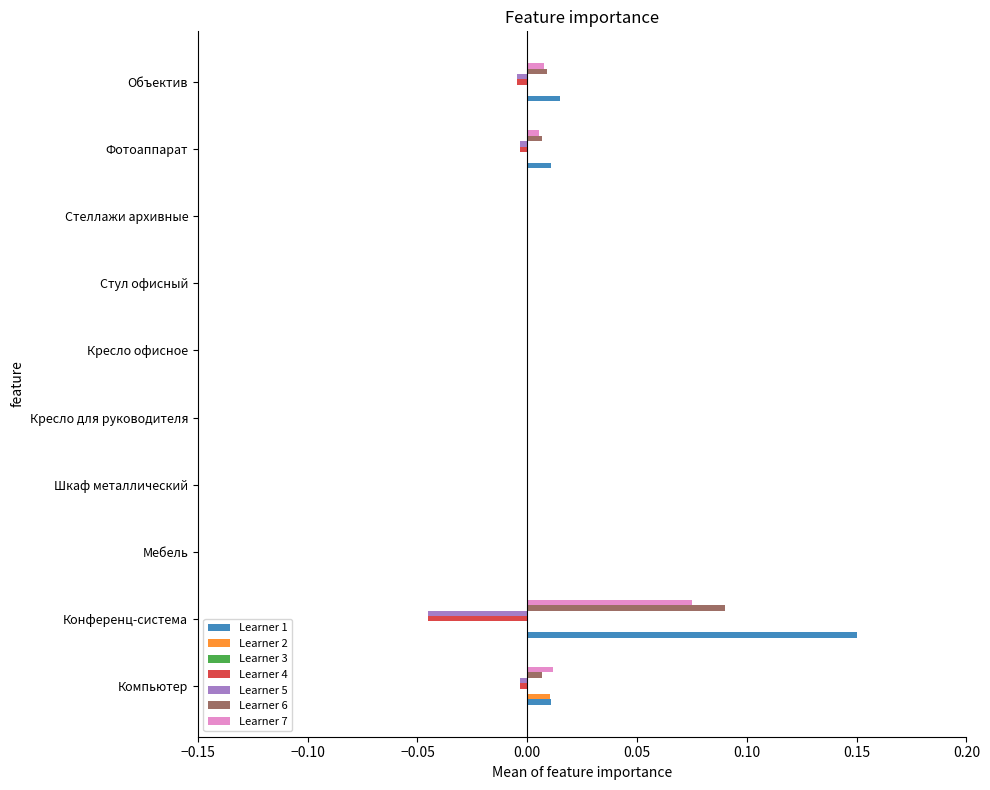

Is it true that Learner 6 equals 0.0 at Объектив?

True